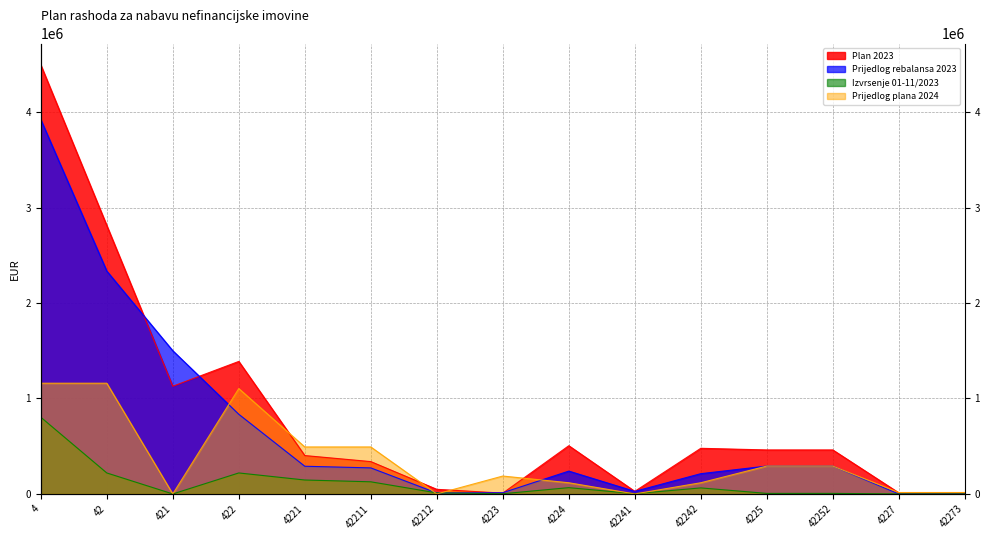

True or false: Izvrsenje 01-11/2023 and Prijedlog plana 2024 cross at least once.

True